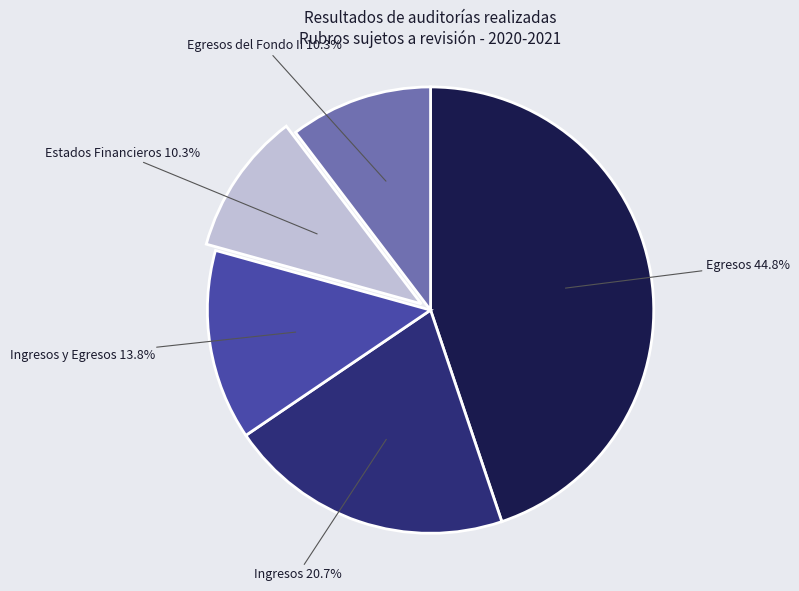

Is there any slice that represents more than half of the pie?

No